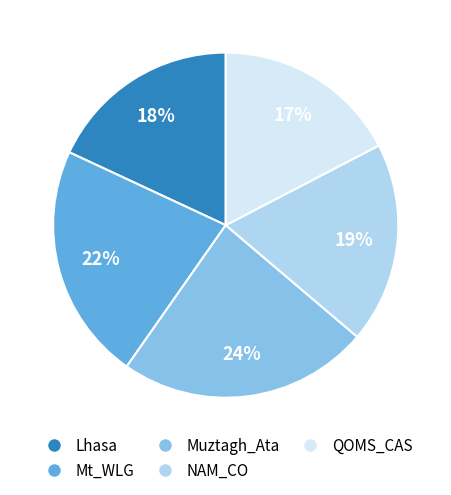

Do QOMS_CAS and Mt_WLG together represent more than half of the pie?

No